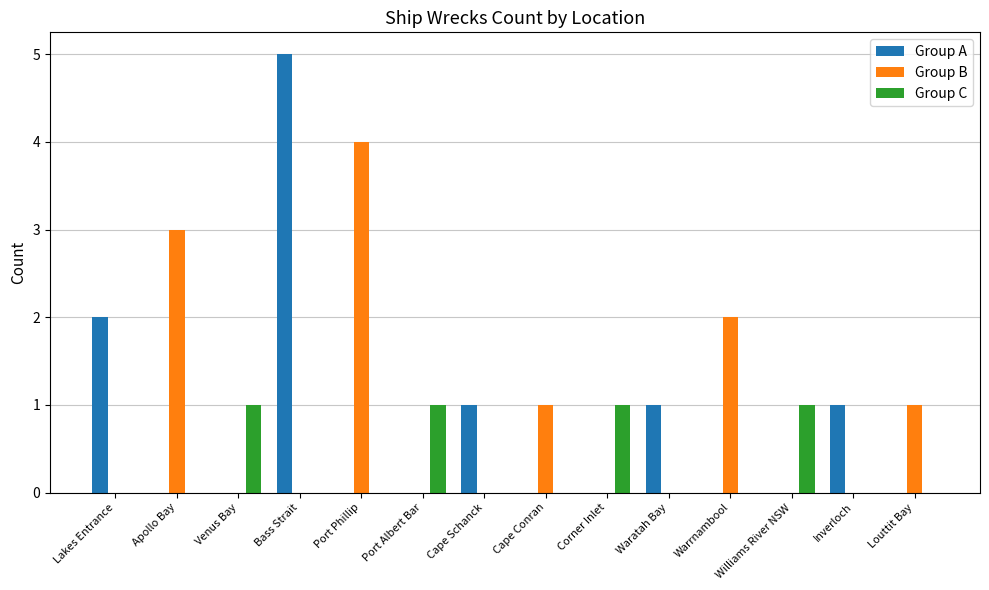

How many groups of bars are there?

14